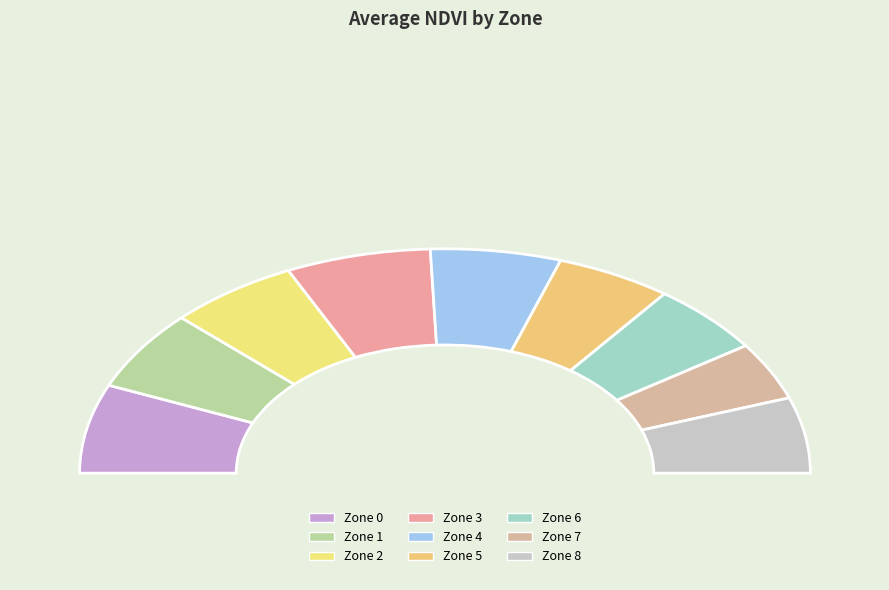

Which has a higher value, Zone 8 or Zone 1?

Zone 1